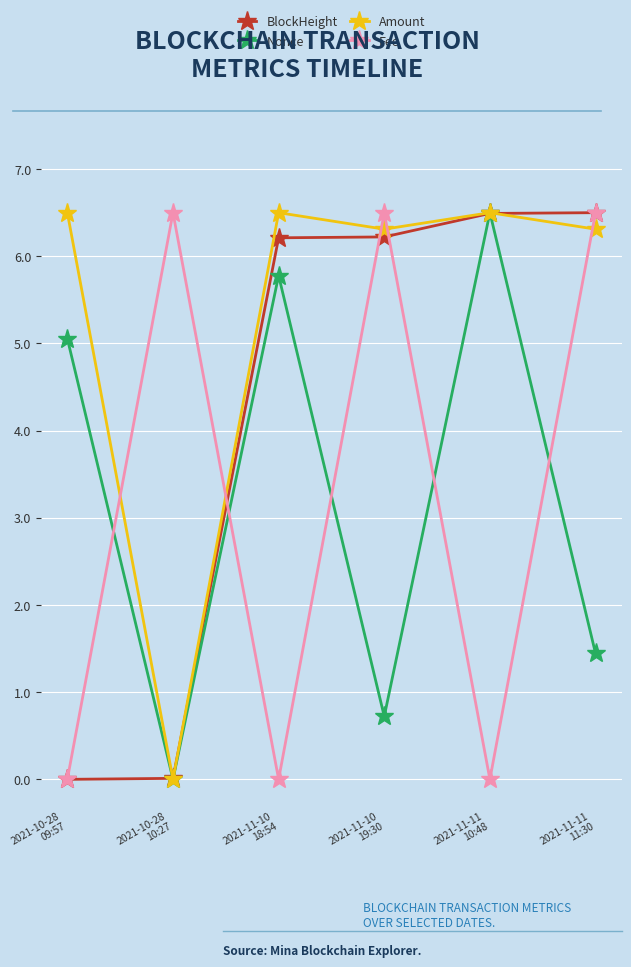

At how many categories does at least one series exceed 5?

6